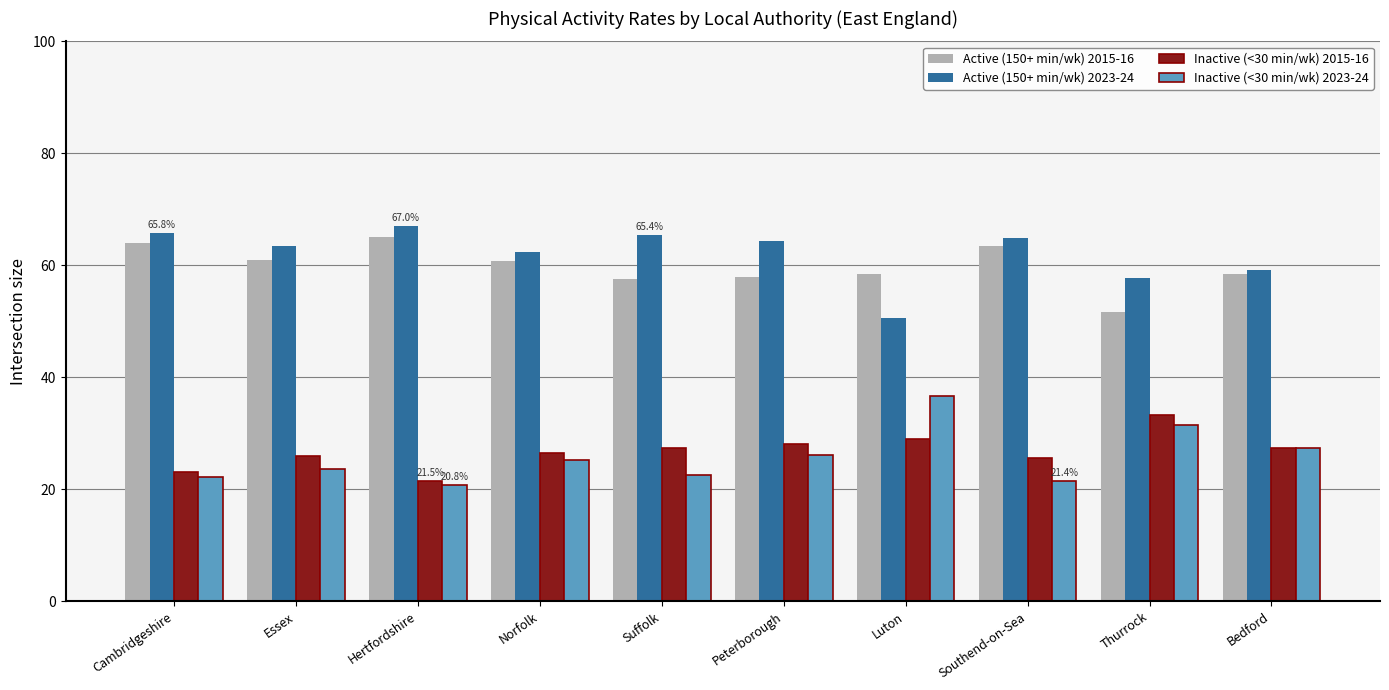

What is the value of the Active (150+ min/wk) 2015-16 bar at the 10th from the left?

58.5